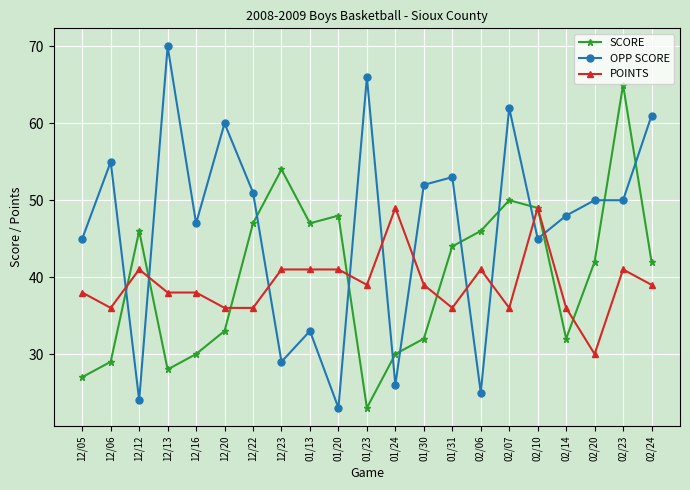

How many data points does each series have?

21